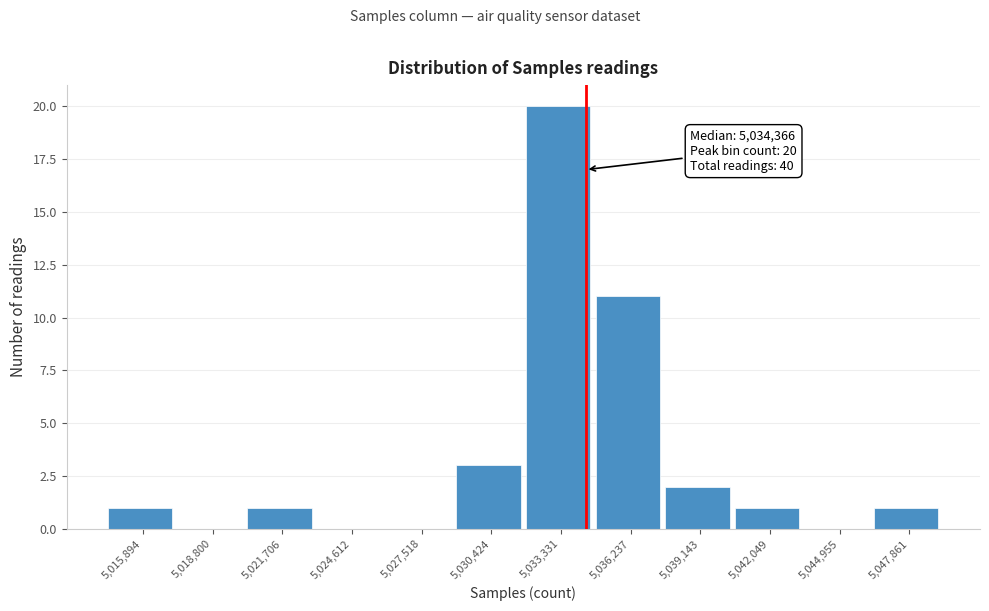

Which range on the x-axis has the tallest bar?

5032000 to 5035000